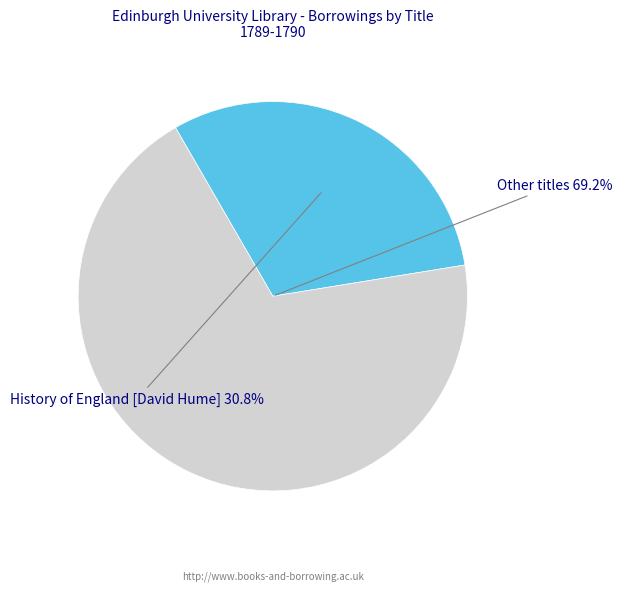

Is there a majority slice in this chart?

Yes